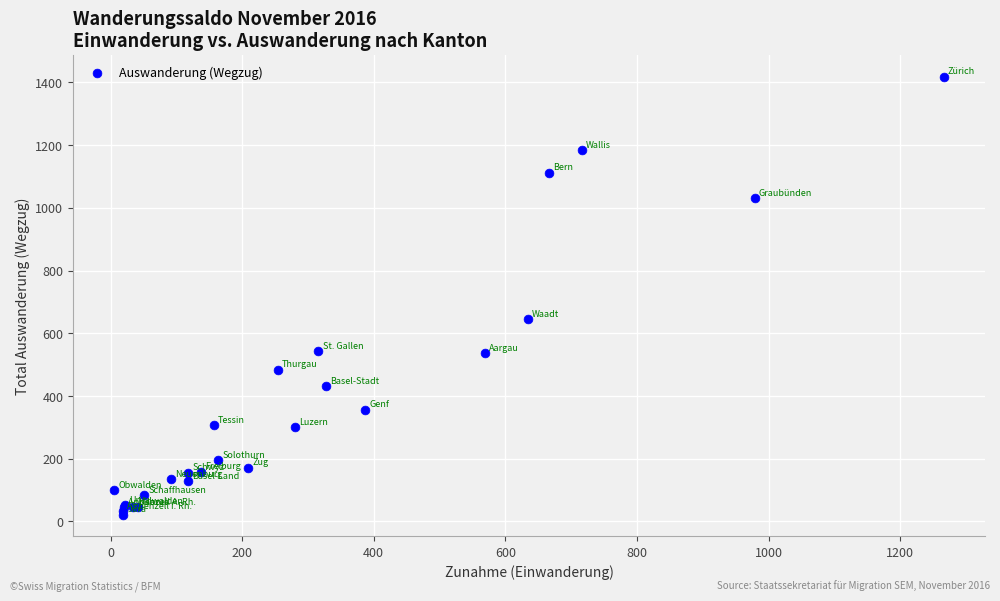

What Y value in the scatter plot is closest to 720?

646